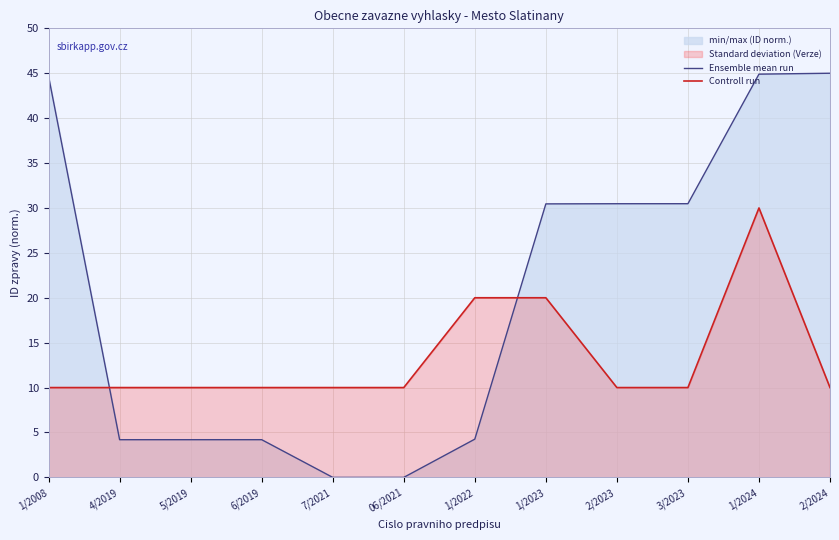

At which category is the sum across all series the highest?

1/2024